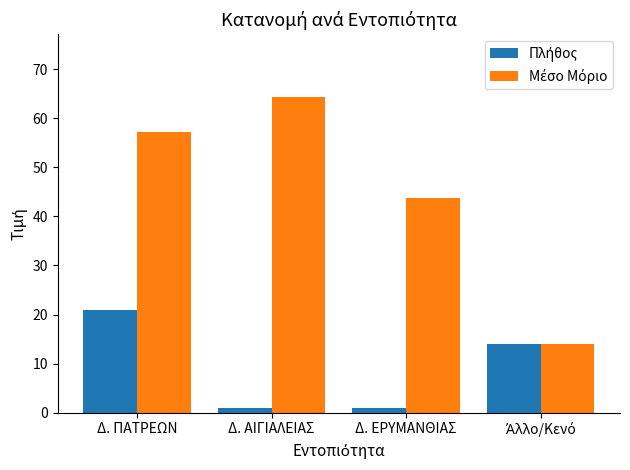

Which label corresponds to the largest value in the chart?

Δ. ΑΙΓΙΑΛΕΙΑΣ